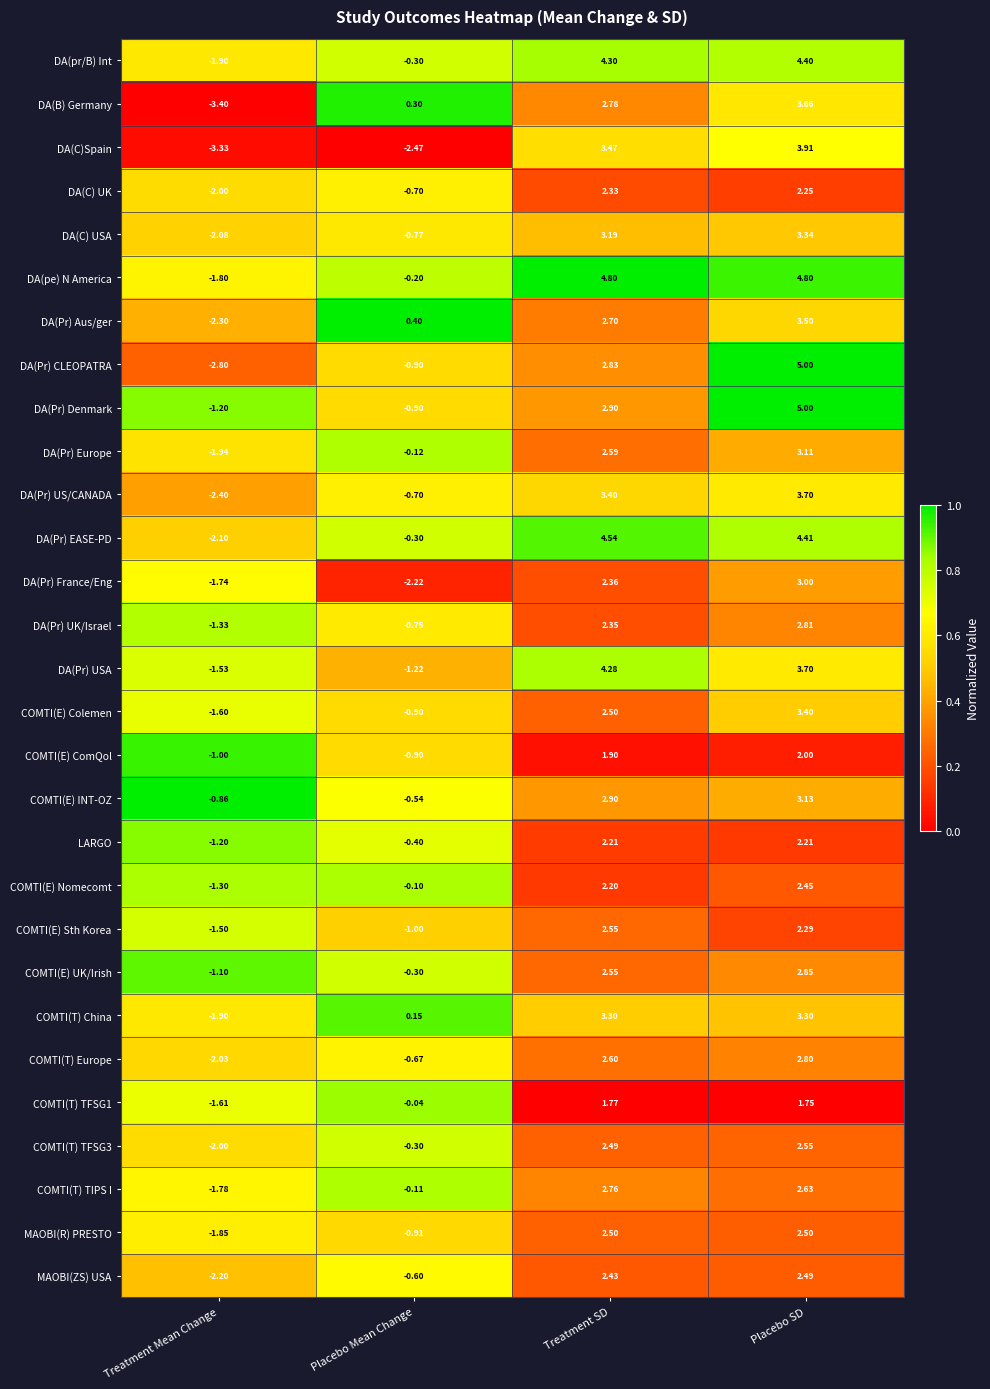

Between Treatment Mean Change and Placebo SD, which series saw the biggest shift?

DA(Pr) CLEOPATRA